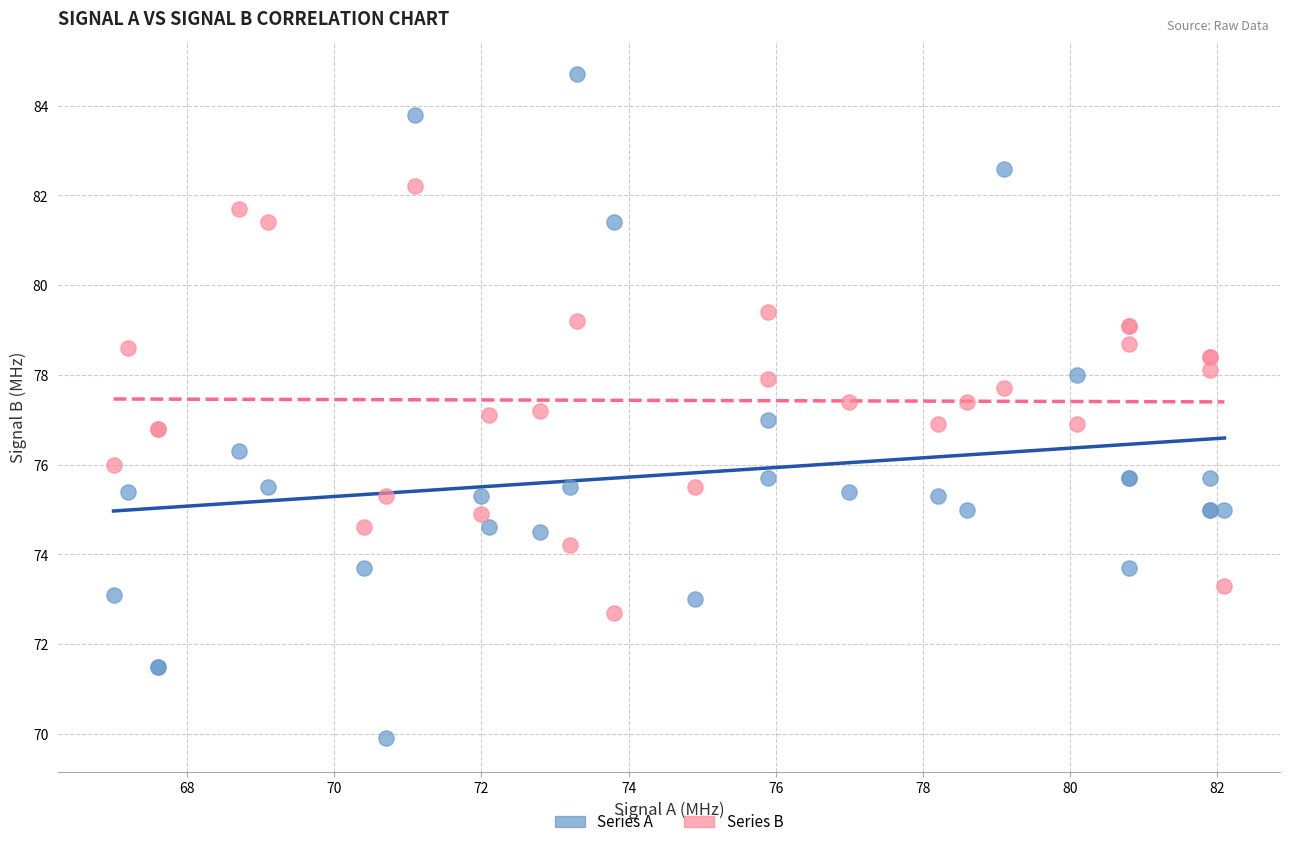

What is the X range (max minus min) for the scatter plot?

15.1